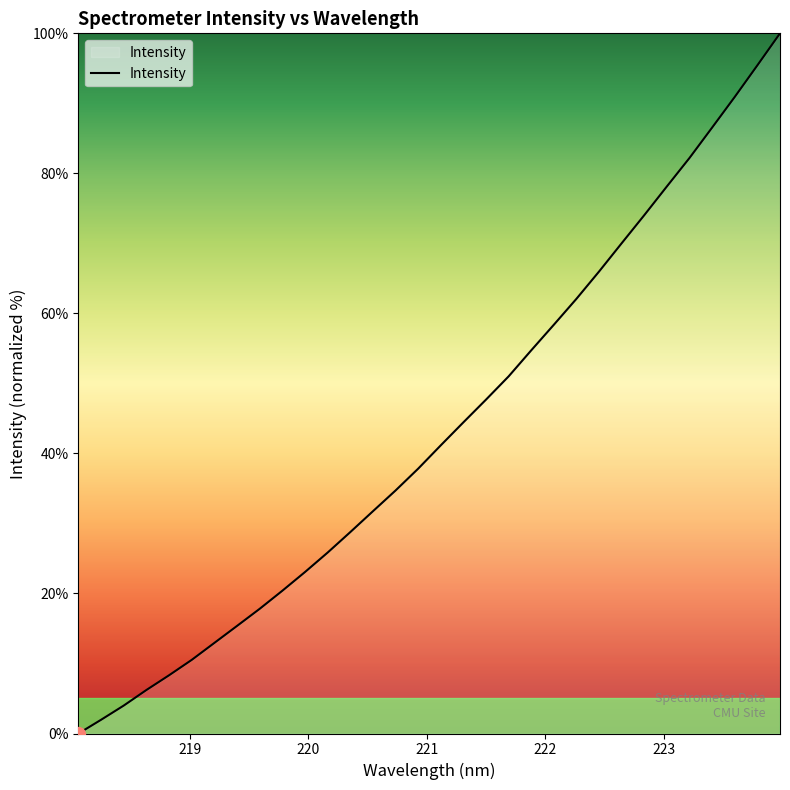

What is the difference between the maximum and minimum values?

100.0